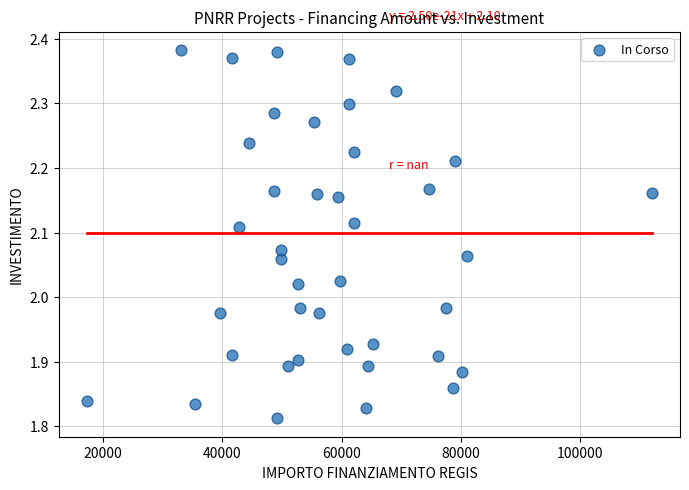

What is the range of Y values (max minus min)?

0.6